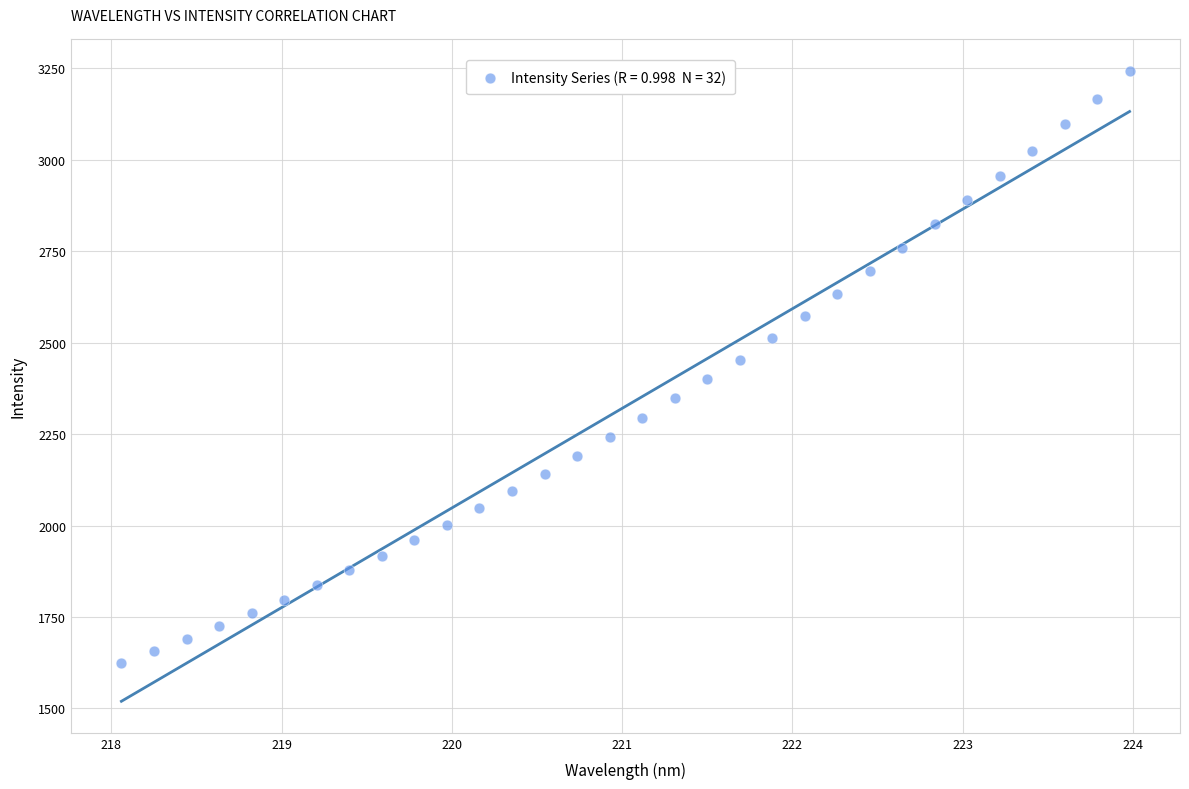

What is the range of X values (max minus min)?

5.9